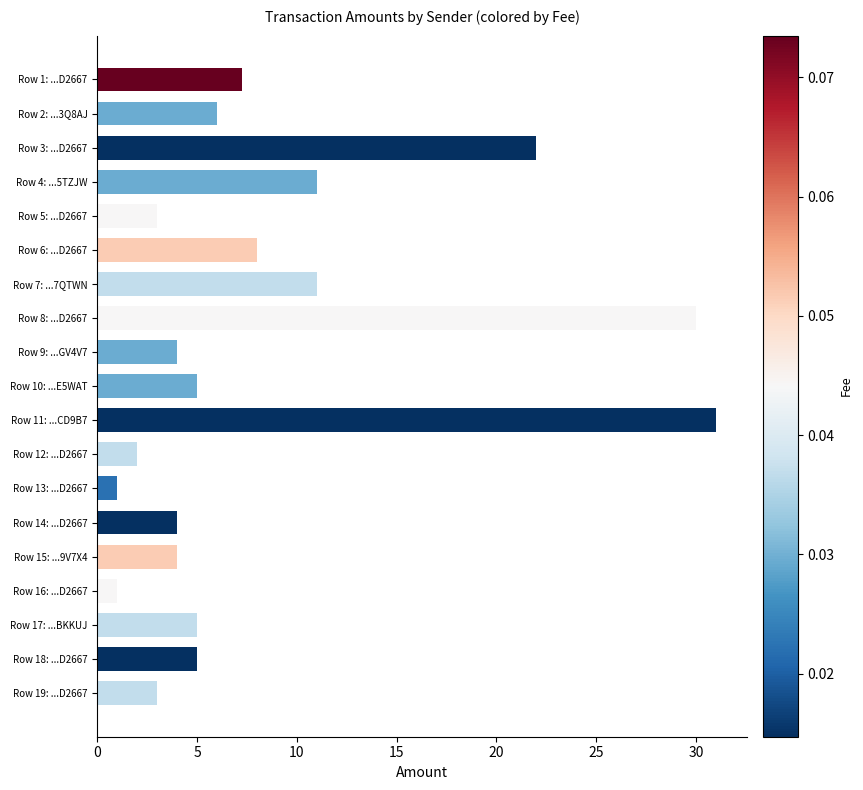

What is the label of the 7th bar from the bottom?

Row 13: ...D2667